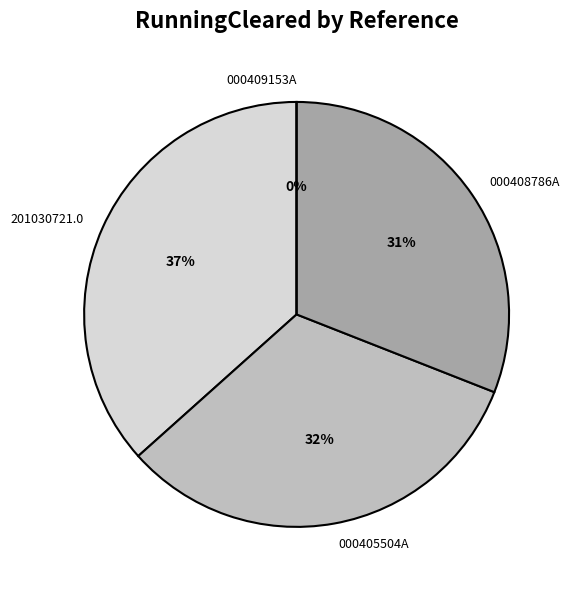

To the nearest percent, what portion does 201030721.0 represent?

37%